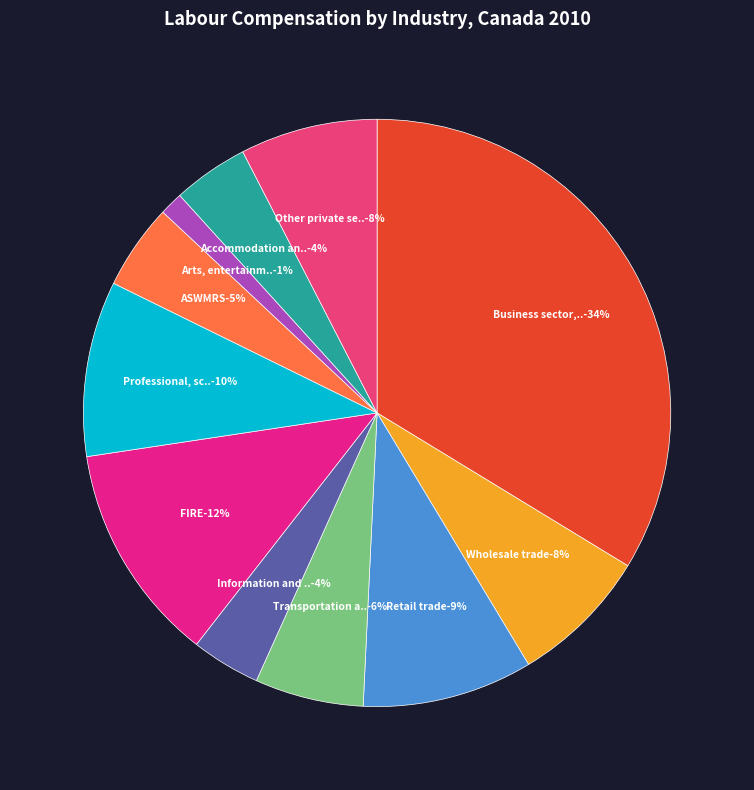

Between Information and cultural industries and Retail trade, which is larger?

Retail trade